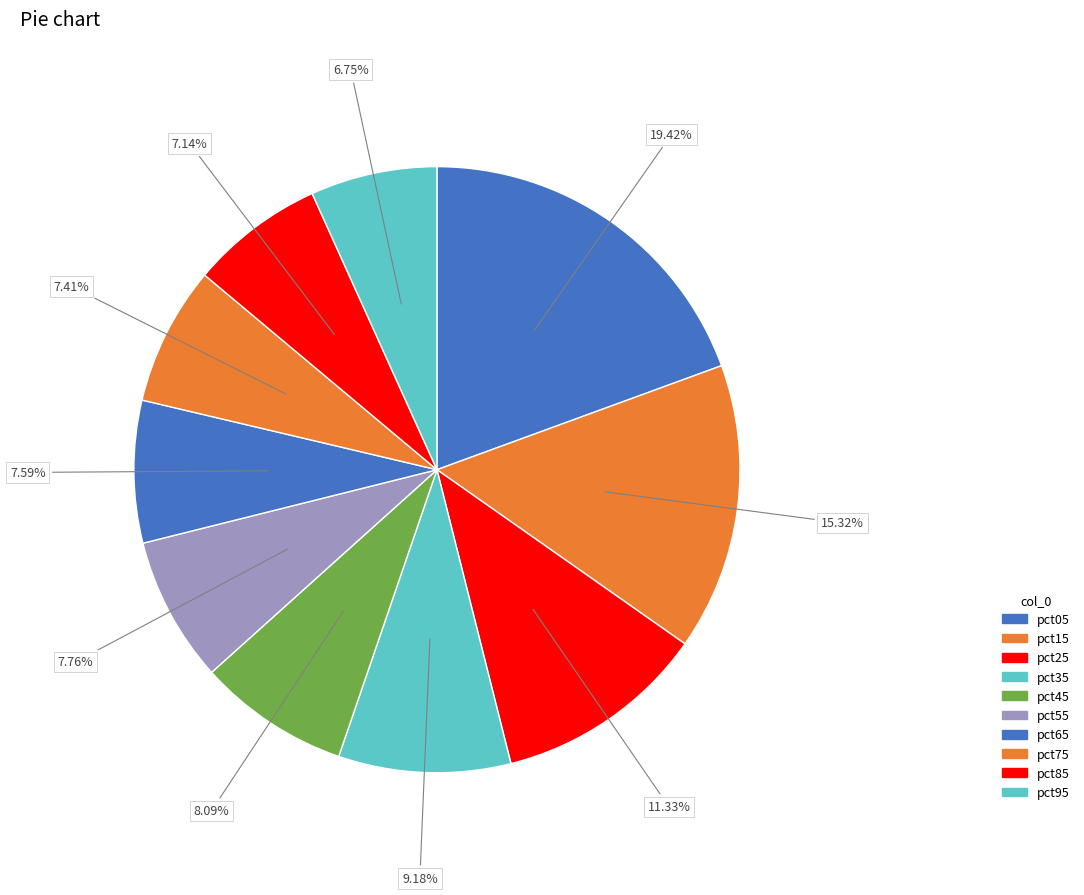

How many slices are in this pie chart?

10